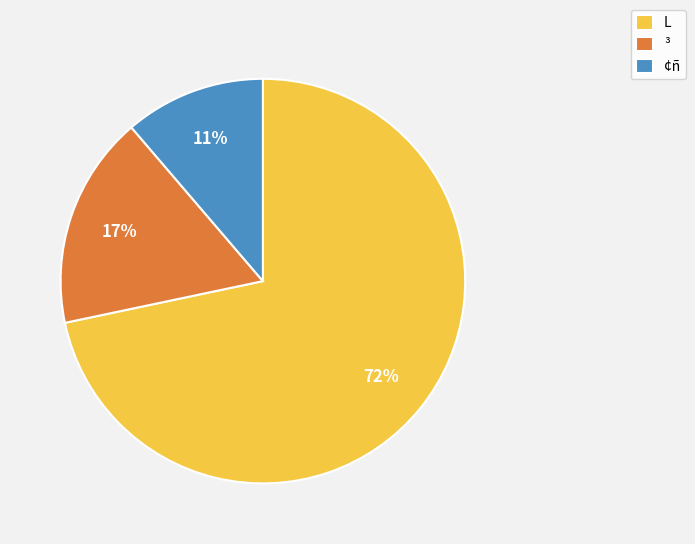

Is ¢ñ the majority of the pie?

No